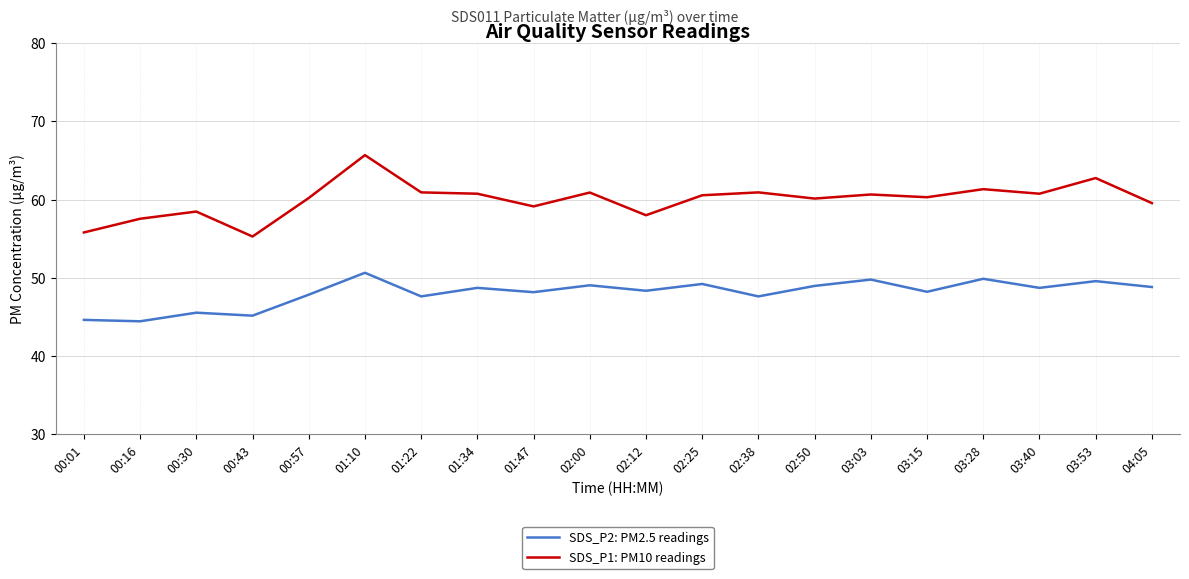

In SDS_P2: PM2.5 readings, how many points are lower than both neighbors (excluding endpoints)?

8